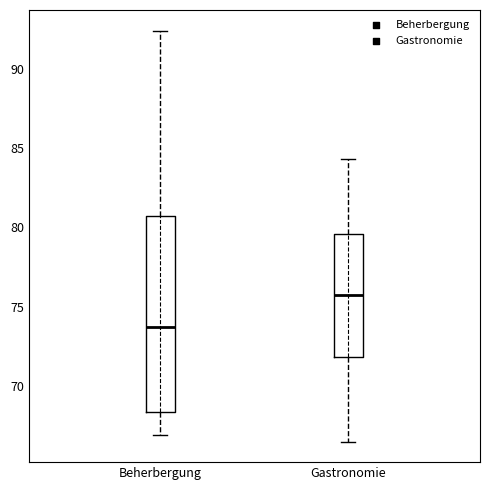

Reading left to right, read every box against the y-axis: the position of its median line, the range the box covers, and the ends of its whiskers. The values are not printed on the chart, so give them approximately, as read against the axis.

Beherbergung: median 73.5, box 68.5 to 80.5, whiskers 67.0 to 92.5
Gastronomie: median 76.0, box 72.0 to 79.5, whiskers 66.5 to 84.5